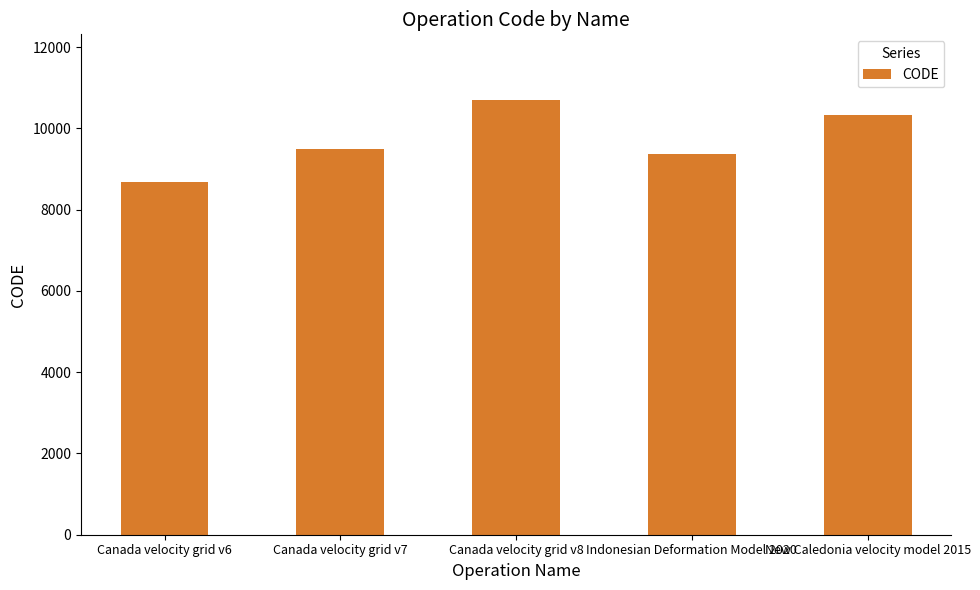

Rank the categories by value from highest to lowest.

Canada velocity grid v8, New Caledonia velocity model 2015, Canada velocity grid v7, Indonesian Deformation Model 2020, Canada velocity grid v6